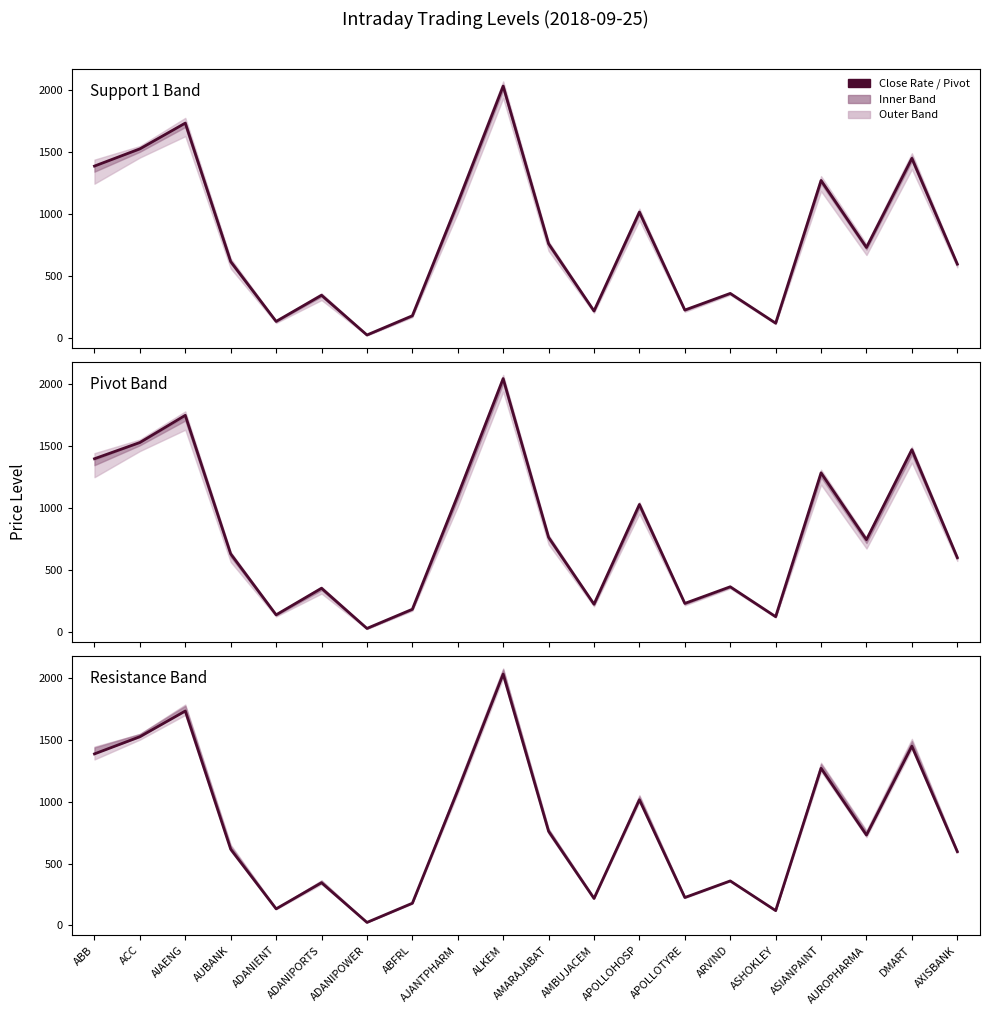

How many intersections are there between Pivot Point and CLOSE RATE?

5